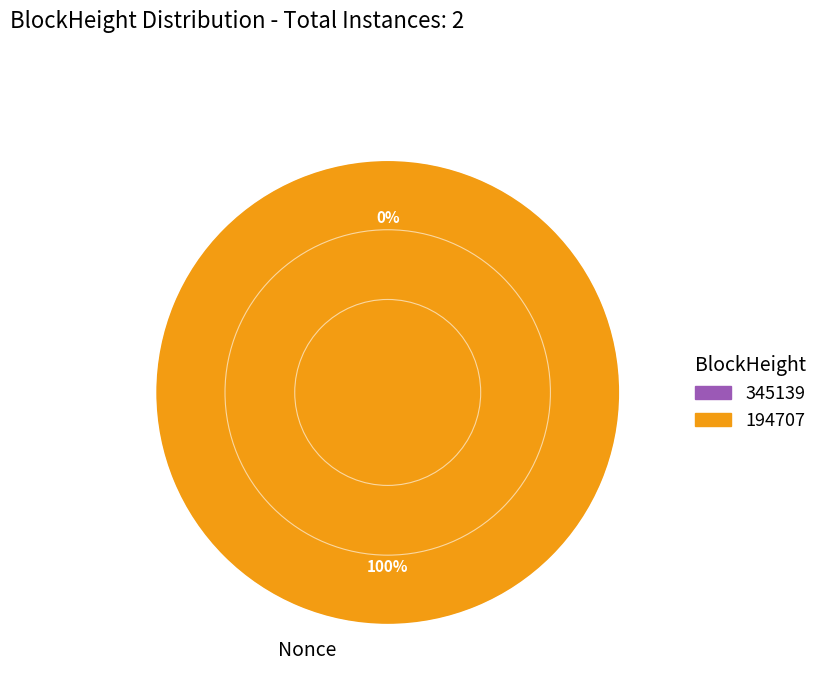

What portion of the pie excludes 345139?

100.0%